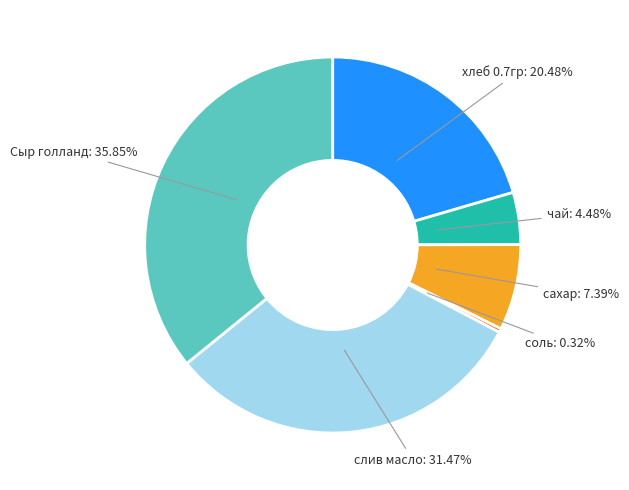

What percentage is NOT represented by слив масло?

68.5%